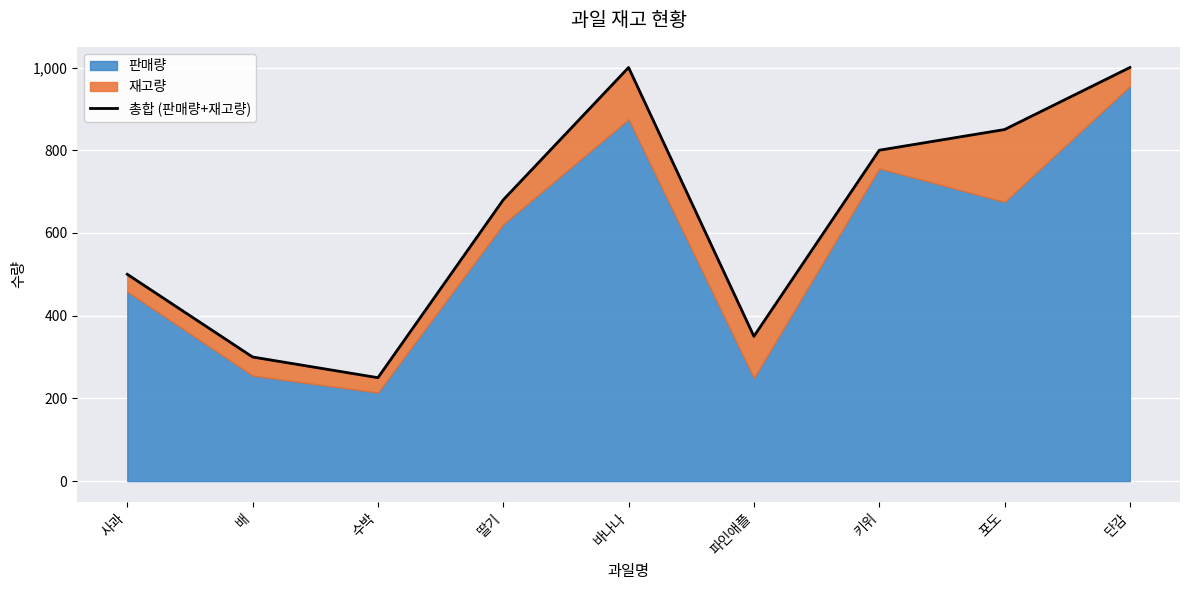

Rank the categories by value from lowest to highest.

수박, 배, 파인애플, 사과, 딸기, 키위, 포도, 바나나, 단감